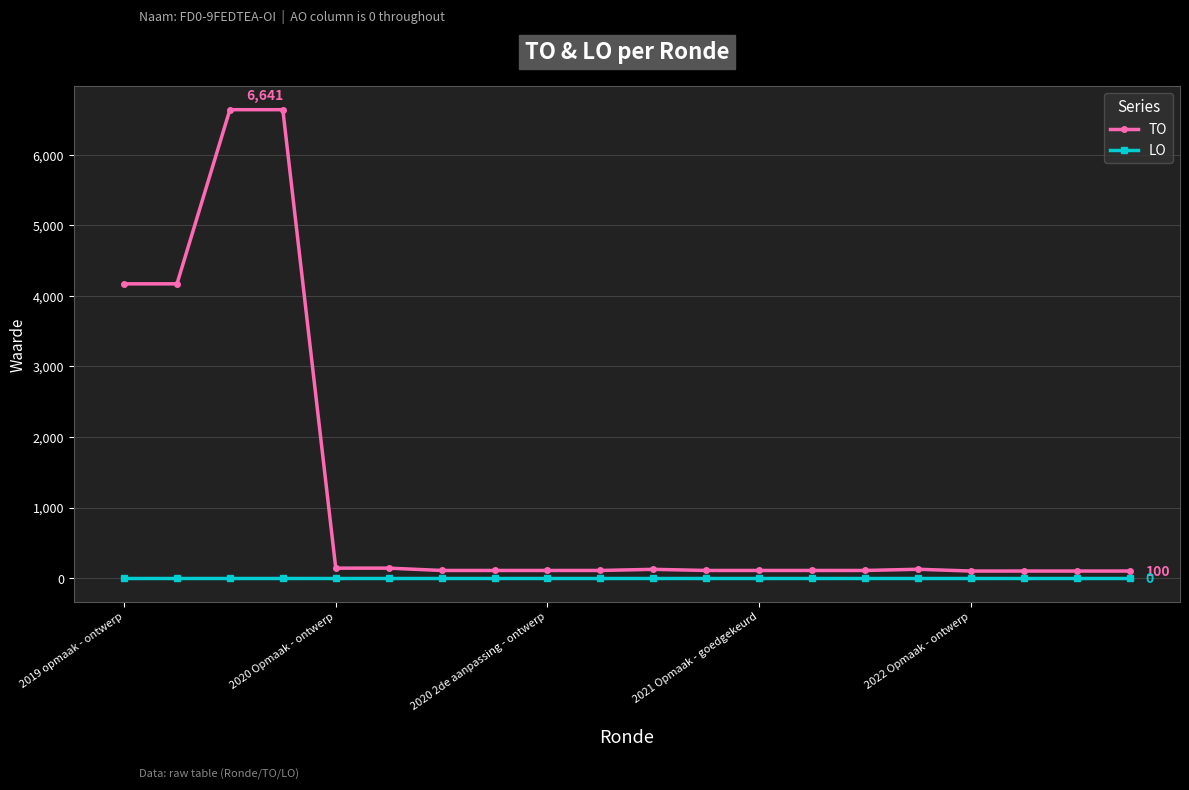

Does the chart have visible grid lines?

Yes